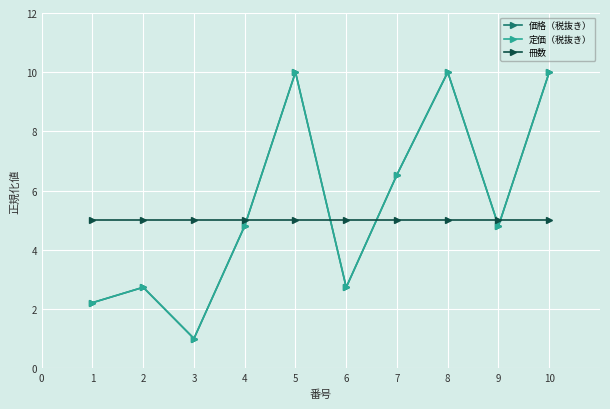

Is this an area chart (filled region under the line)?

No